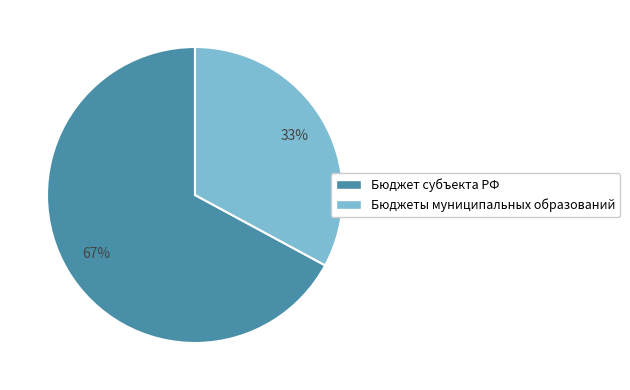

Is the sum of Бюджет субъекта РФ and Бюджеты муниципальных образований greater than half?

Yes